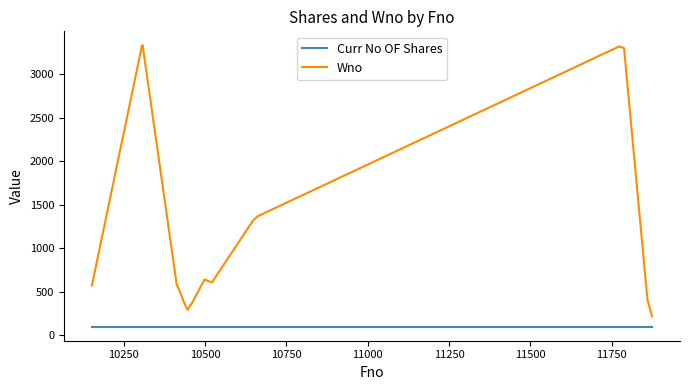

Which series has the widest spread of values?

Wno